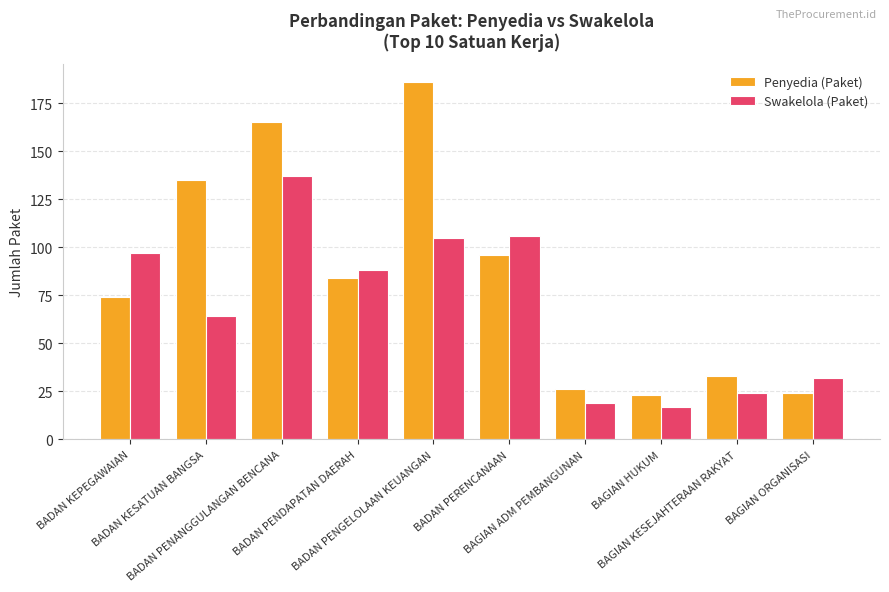

At which label does Swakelola (Paket) reach its peak?

BADAN PENANGGULANGAN BENCANA